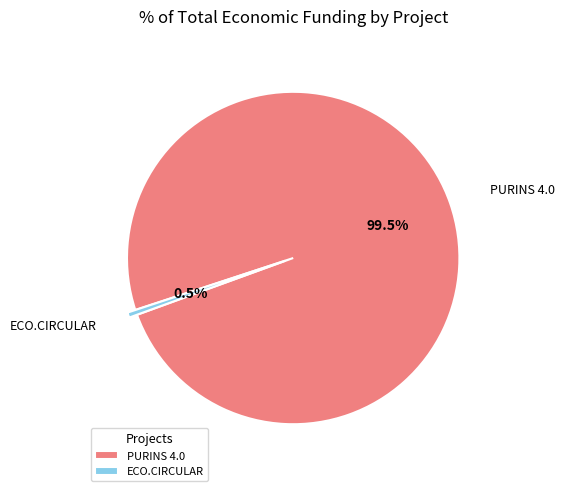

Which slice is the smallest?

ECO.CIRCULAR